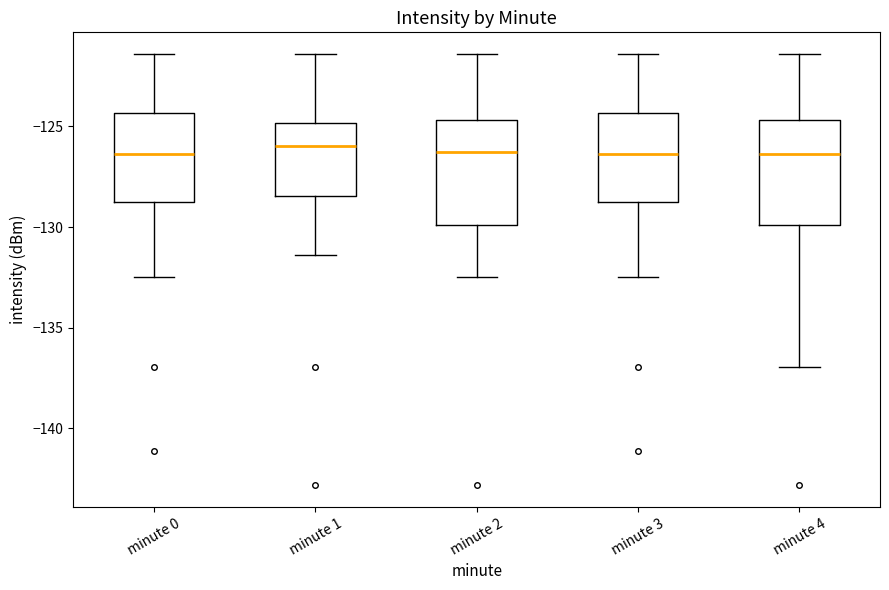

Reading left to right, transcribe this box plot: for each box, give where its median line is, the range the box spans, and where its two whiskers end, as read against the y-axis. The values are not printed on the chart, so give them approximately, as read against the axis.

minute 0: median -126.5, box -129.0 to -124.5, whiskers -132.5 to -121.5
minute 1: median -126.0, box -128.5 to -125.0, whiskers -131.5 to -121.5
minute 2: median -126.5, box -130.0 to -124.5, whiskers -132.5 to -121.5
minute 3: median -126.5, box -129.0 to -124.5, whiskers -132.5 to -121.5
minute 4: median -126.5, box -130.0 to -124.5, whiskers -137.0 to -121.5